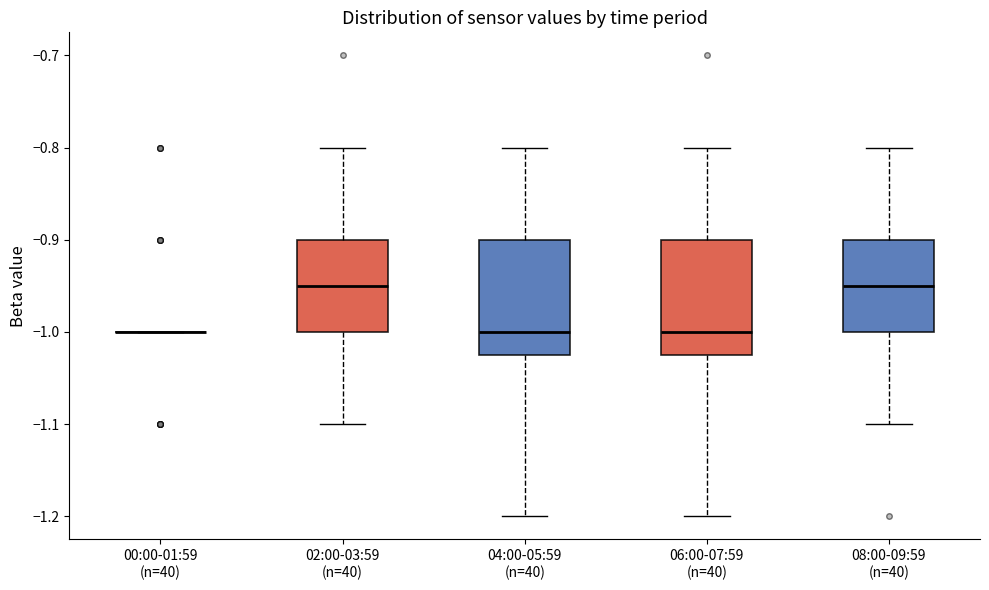

Reading left to right, transcribe this box plot: for each box, give where its median line is, the range the box spans, and where its two whiskers end, as read against the y-axis. The values are not printed on the chart, so give them approximately, as read against the axis.

00:00-01:59 (n=40): box collapsed to a line at -1.00, whiskers -1.00 to -1.00
02:00-03:59 (n=40): median -0.95, box -1.00 to -0.90, whiskers -1.10 to -0.80
04:00-05:59 (n=40): median -1.00, box -1.02 to -0.90, whiskers -1.20 to -0.80
06:00-07:59 (n=40): median -1.00, box -1.02 to -0.90, whiskers -1.20 to -0.80
08:00-09:59 (n=40): median -0.95, box -1.00 to -0.90, whiskers -1.10 to -0.80